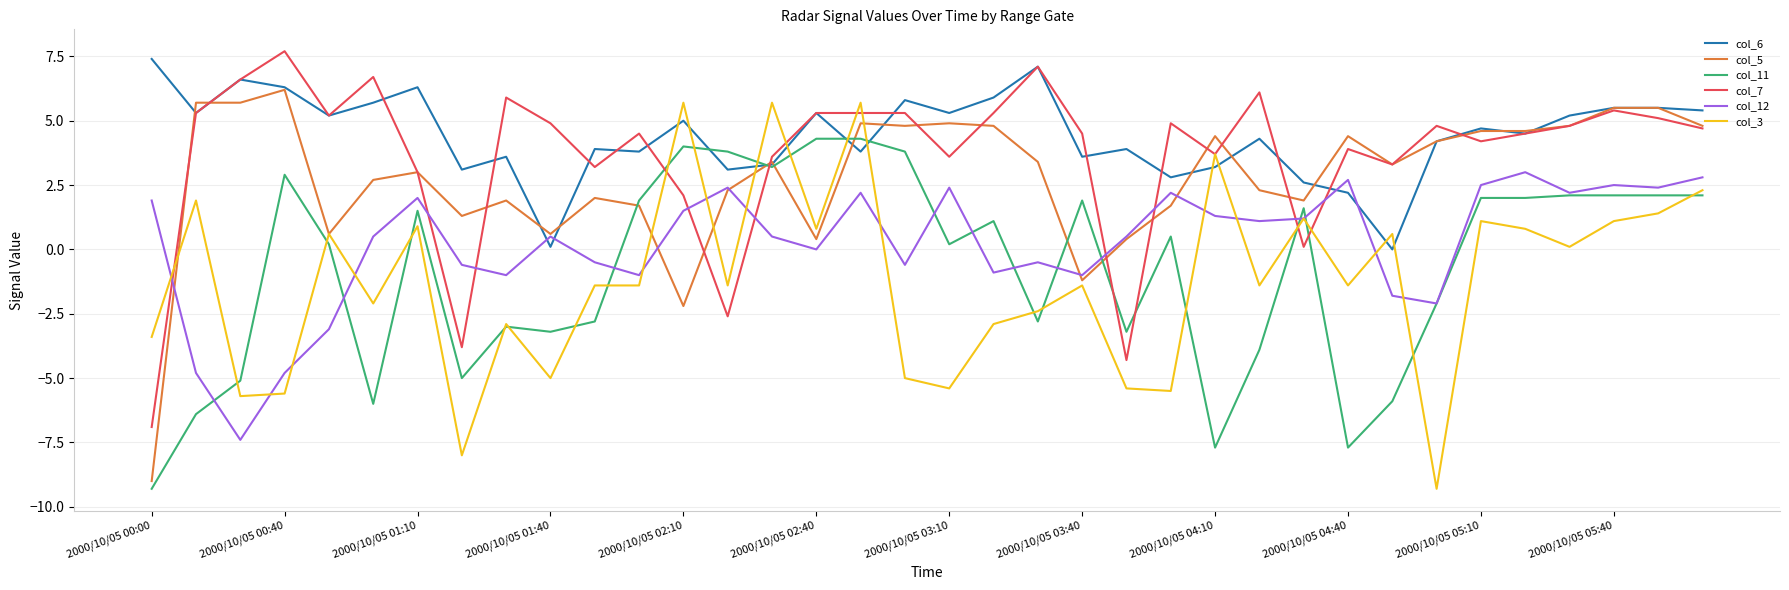

What is the highest value of the col_12 series?

3.0